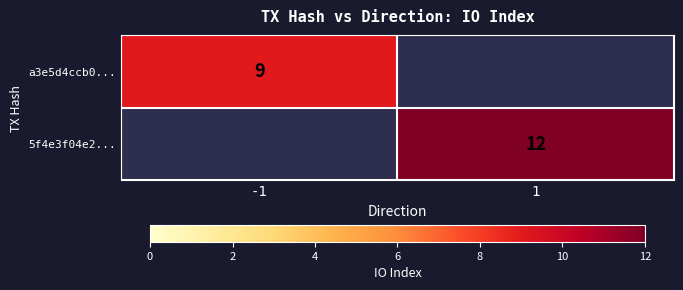

What is the spread (max minus min) of values at 1?

12